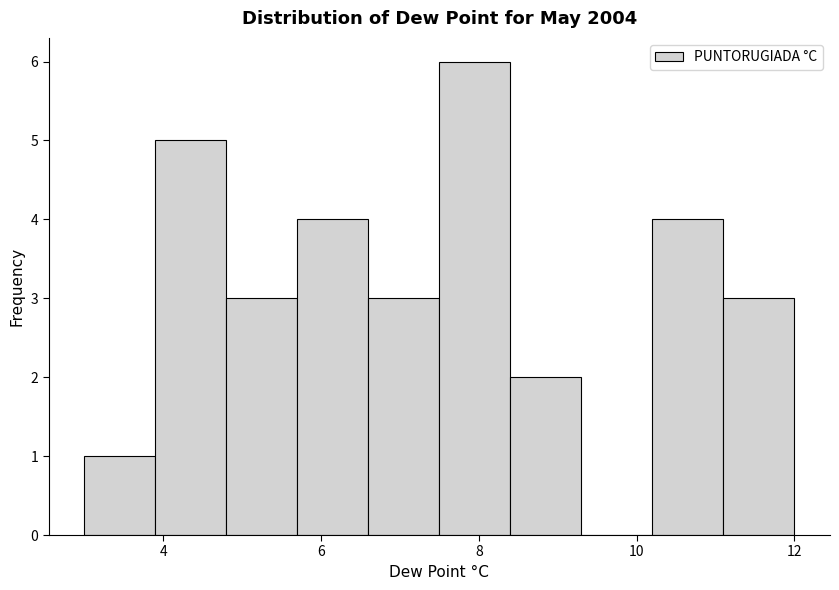

Reading left to right, transcribe this chart: for each bar, give the range it covers on the x-axis and its height. Neither the bar edges nor the heights are printed on the chart, so give them approximately, as read against the axes.

3.0 to 3.9: 1
3.9 to 4.8: 5
4.8 to 5.7: 3
5.7 to 6.6: 4
6.6 to 7.5: 3
7.5 to 8.4: 6
8.4 to 9.3: 2
9.3 to 10.2: 0
10.2 to 11.1: 4
11.1 to 12.0: 3